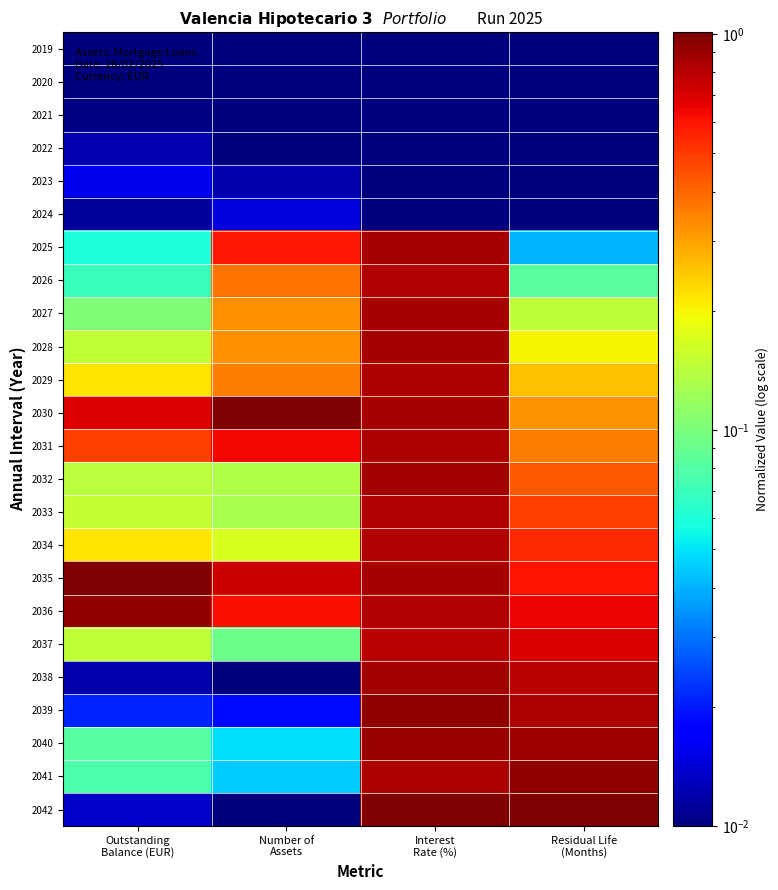

How many distinct data groups are displayed?

24